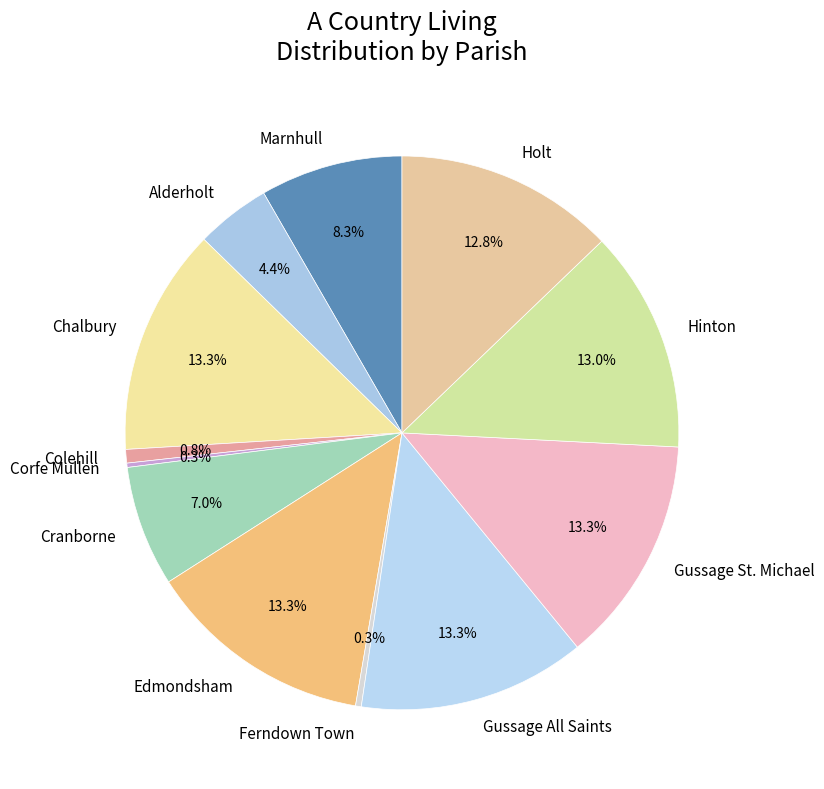

Combined, what portion of the pie is Edmondsham and Cranborne?

20.3%